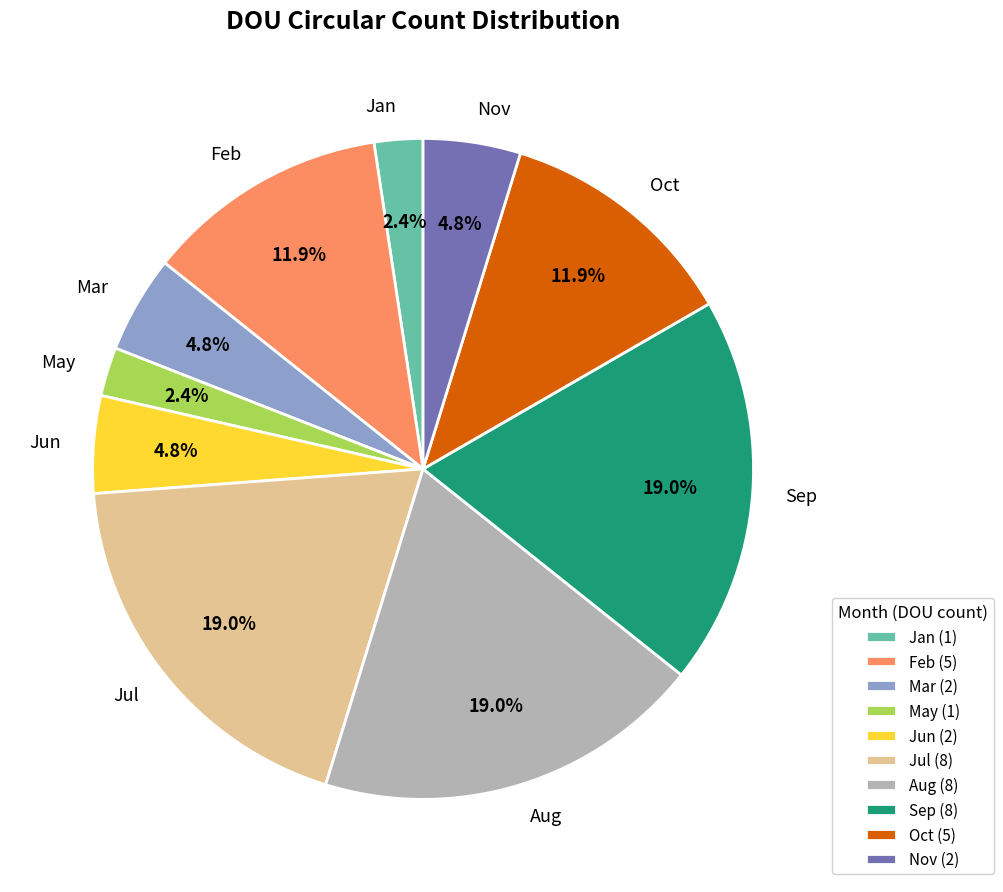

Does any single category account for the majority?

No